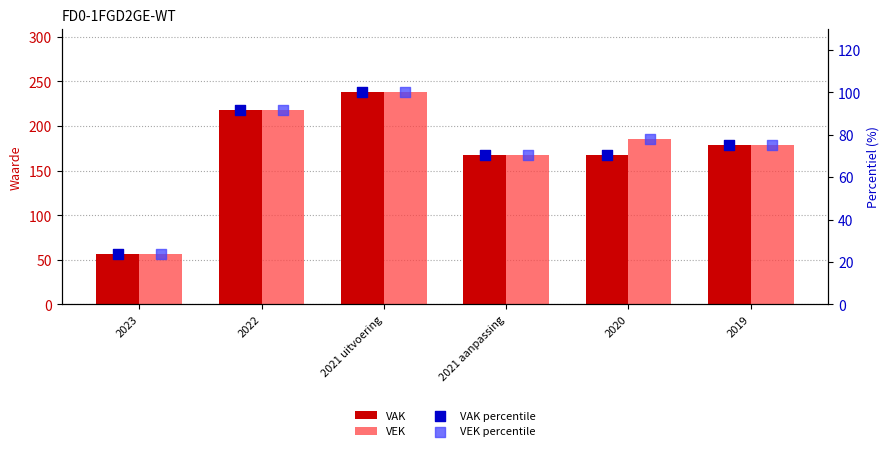

Which series contains the lowest Y value?

VAK percentile